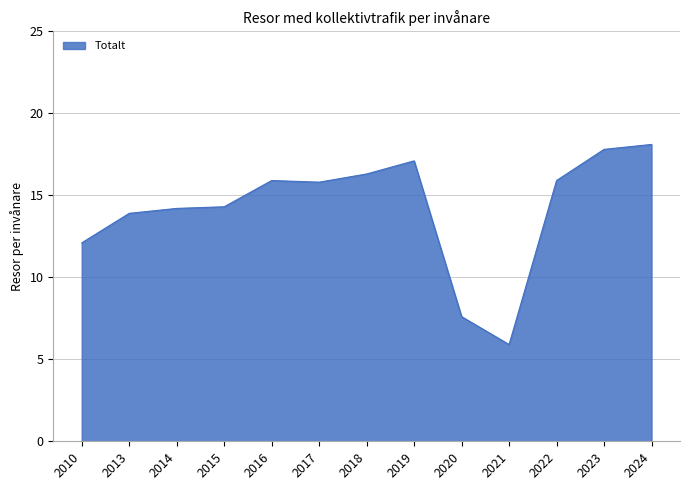

What is the difference between the values at 2014 and 2020?

6.6